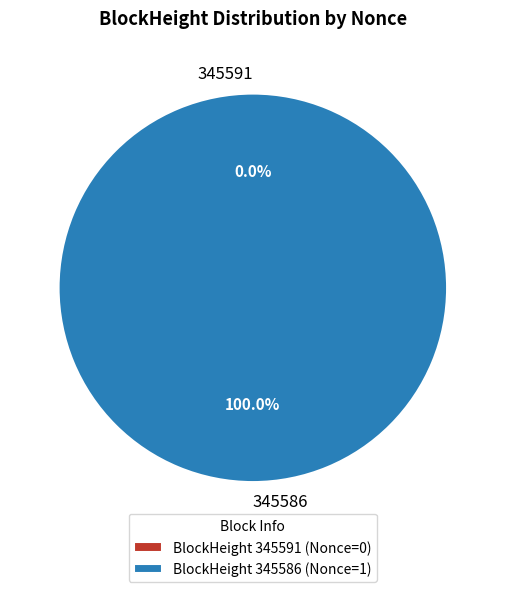

How many segments does this pie chart have?

2